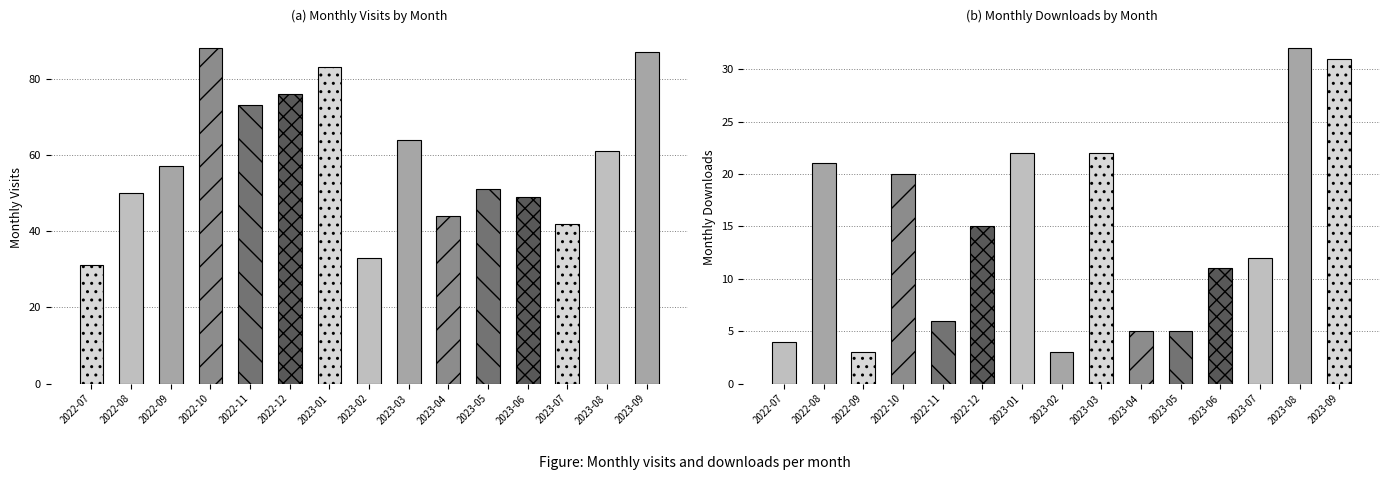

Which series changed the most between 2022-08 and 2022-11?

monthly_visit